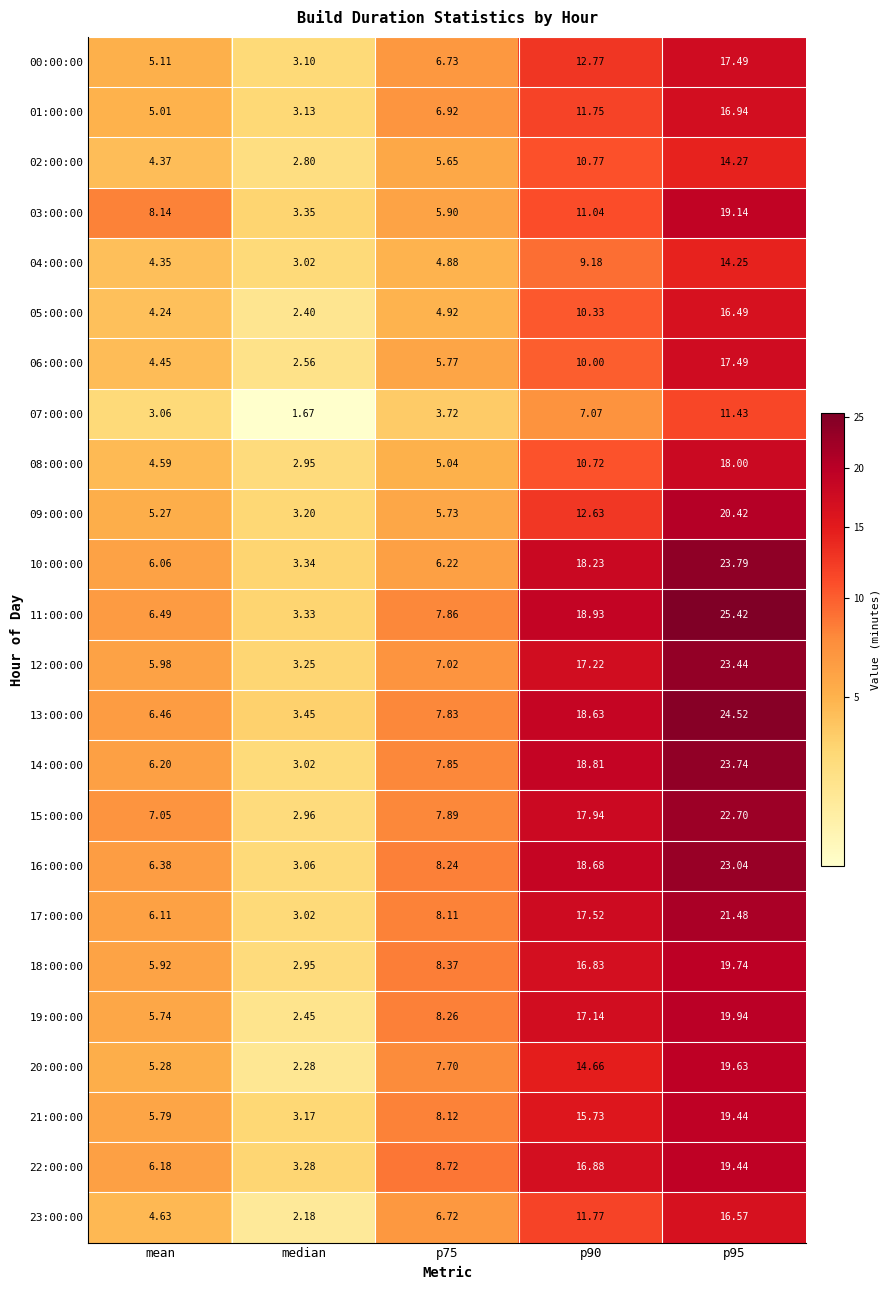

Is the value of 15:00:00 at median greater than the value of 05:00:00 at p75?

No